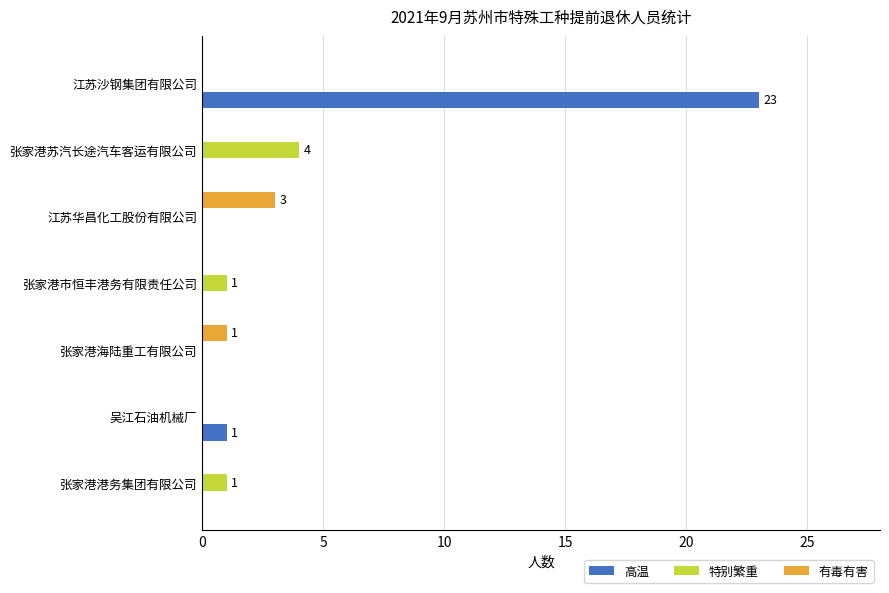

Which series changed the most between 张家港海陆重工有限公司 and 张家港苏汽长途汽车客运有限公司?

特别繁重